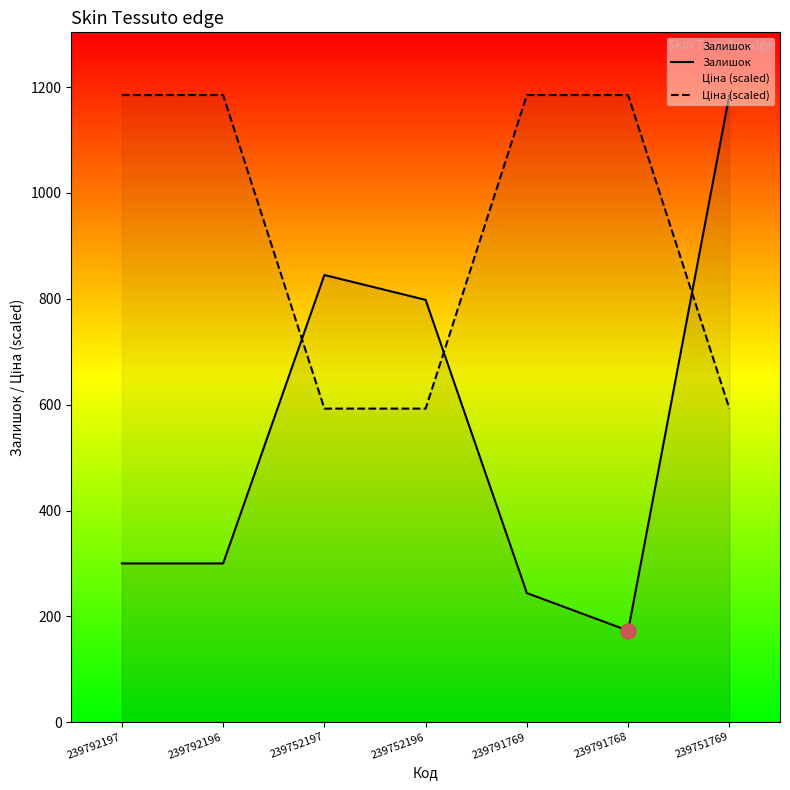

Is the value of Ціна (scaled) at 239751769 greater than the value of Залишок at 239752197?

No